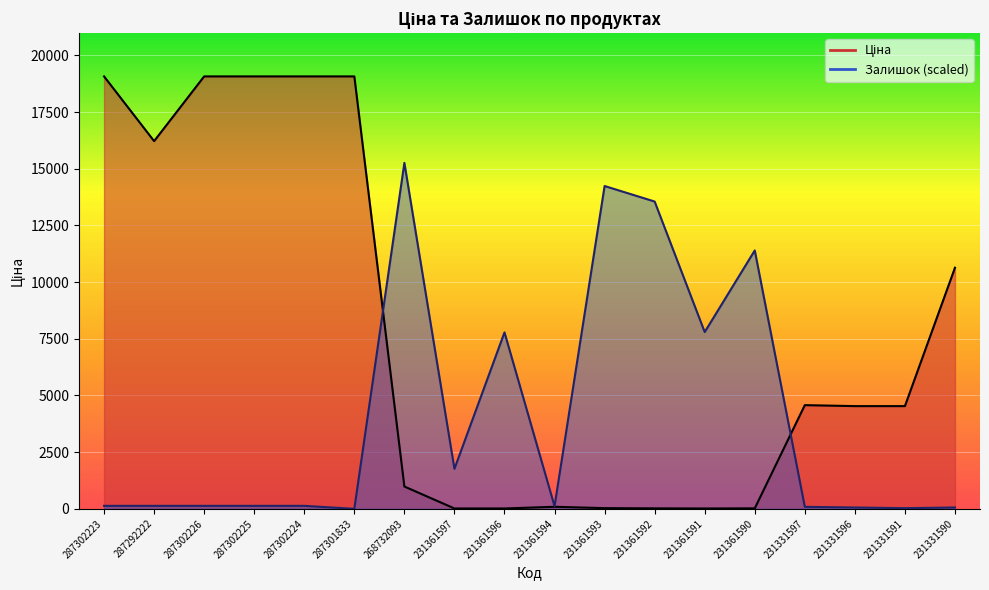

Reading left to right, what are all the values shown in this chart?

Ціна: 287302223=19076.9	287292222=16221.8	287302226=19076.9	287302225=19076.9	287302224=19076.9	287301833=19076.9	268732093=984.0	231361597=15.3	231361596=15.3	231361594=90.1	231361593=30.6	231361592=20.7	231361591=15.3	231361590=20.7	231331597=4573.7	231331596=4531.2	231331591=4531.2	231331590=10636.6
Залишок: 287302223=131.2	287292222=131.2	287302226=131.2	287302225=131.2	287302224=131.2	287301833=0.0	268732093=15261.5	231361597=1763.7	231361596=7783.8	231361594=116.6	231361593=14241.1	231361592=13556.1	231361591=7798.4	231361590=11398.7	231331597=87.5	231331596=58.3	231331591=29.2	231331590=58.3